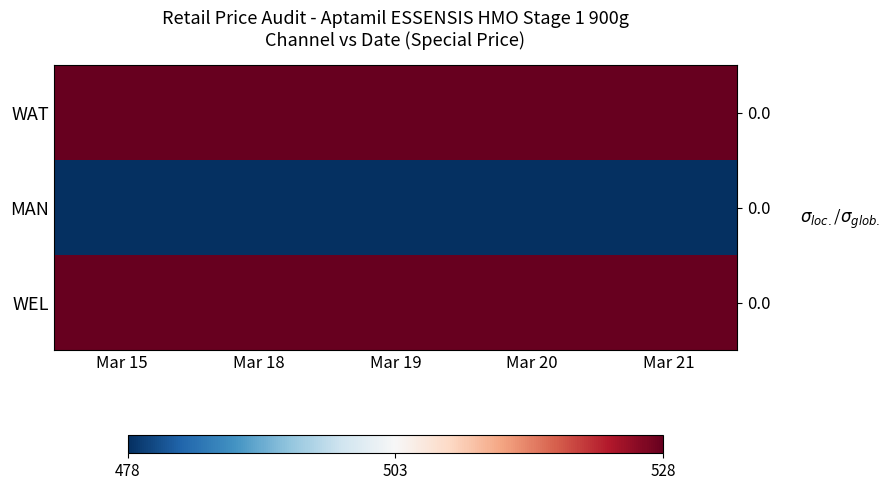

What is the minimum value for WEL?

528